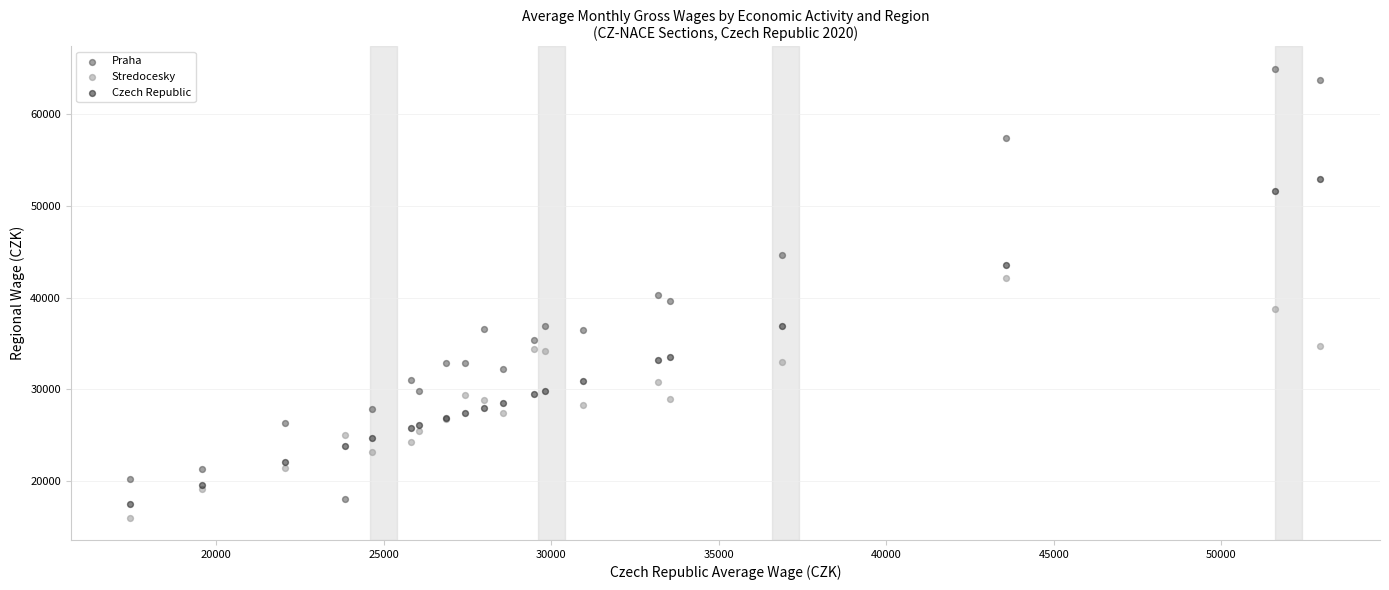

Which series has the largest Y range (max minus min)?

Praha